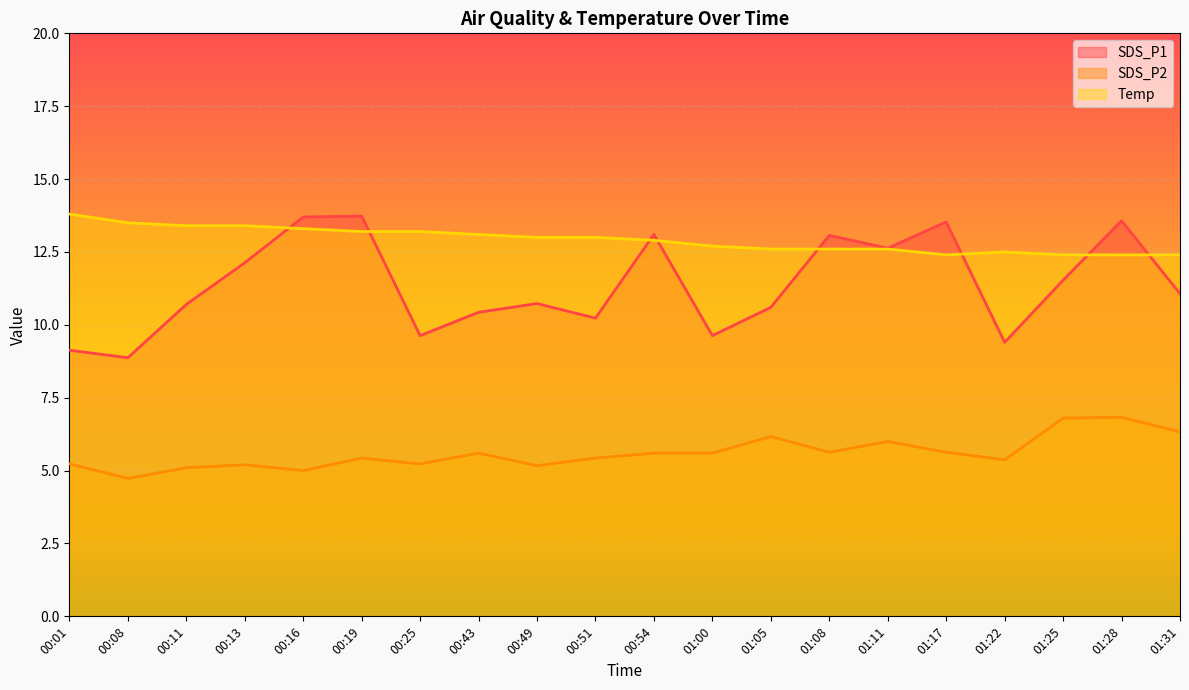

Which series has the largest range (max minus min)?

SDS_P1